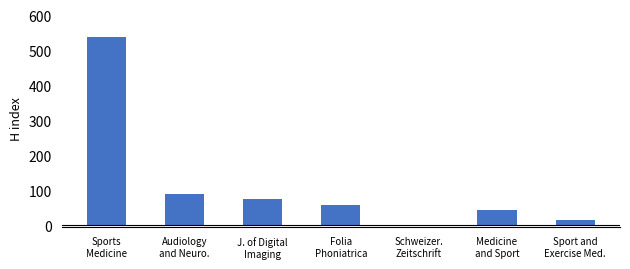

What is the sum of all values?

817